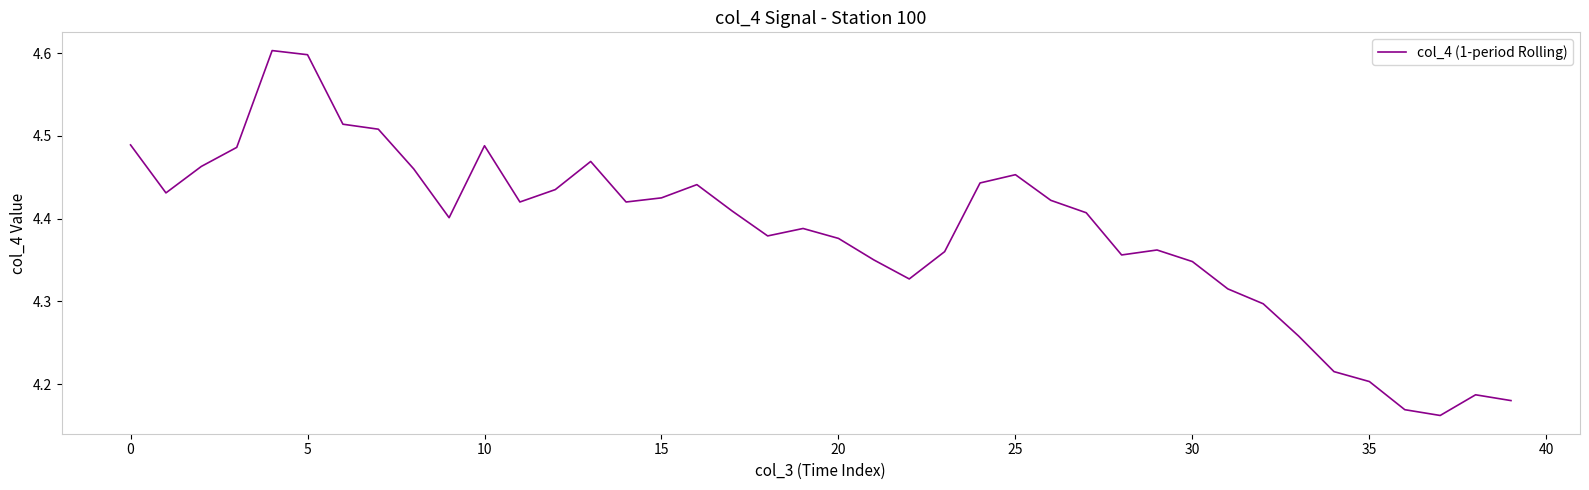

How many distinct data groups are displayed?

1